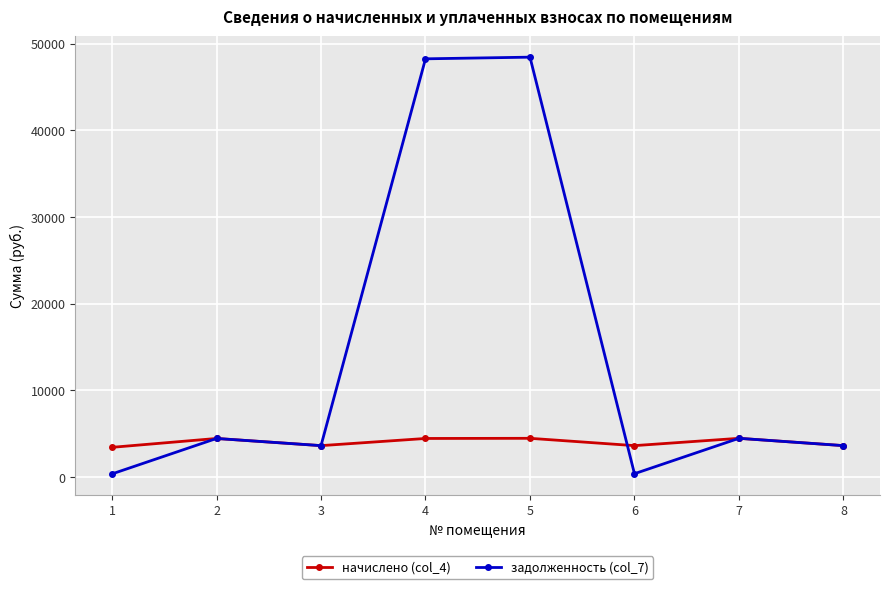

True or false: задолженность (col_7) and начислено (col_4) cross at least once.

True